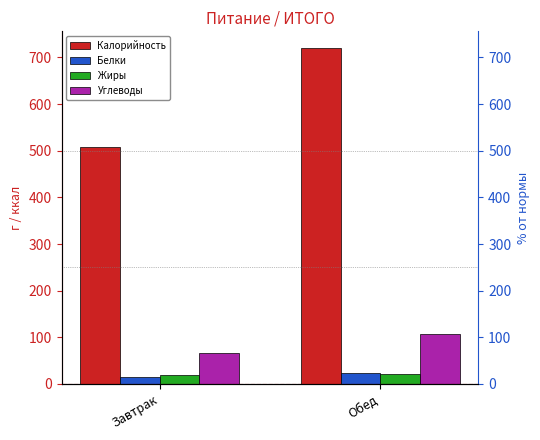

What is the difference between the Белки values at Обед and Завтрак?

9.1